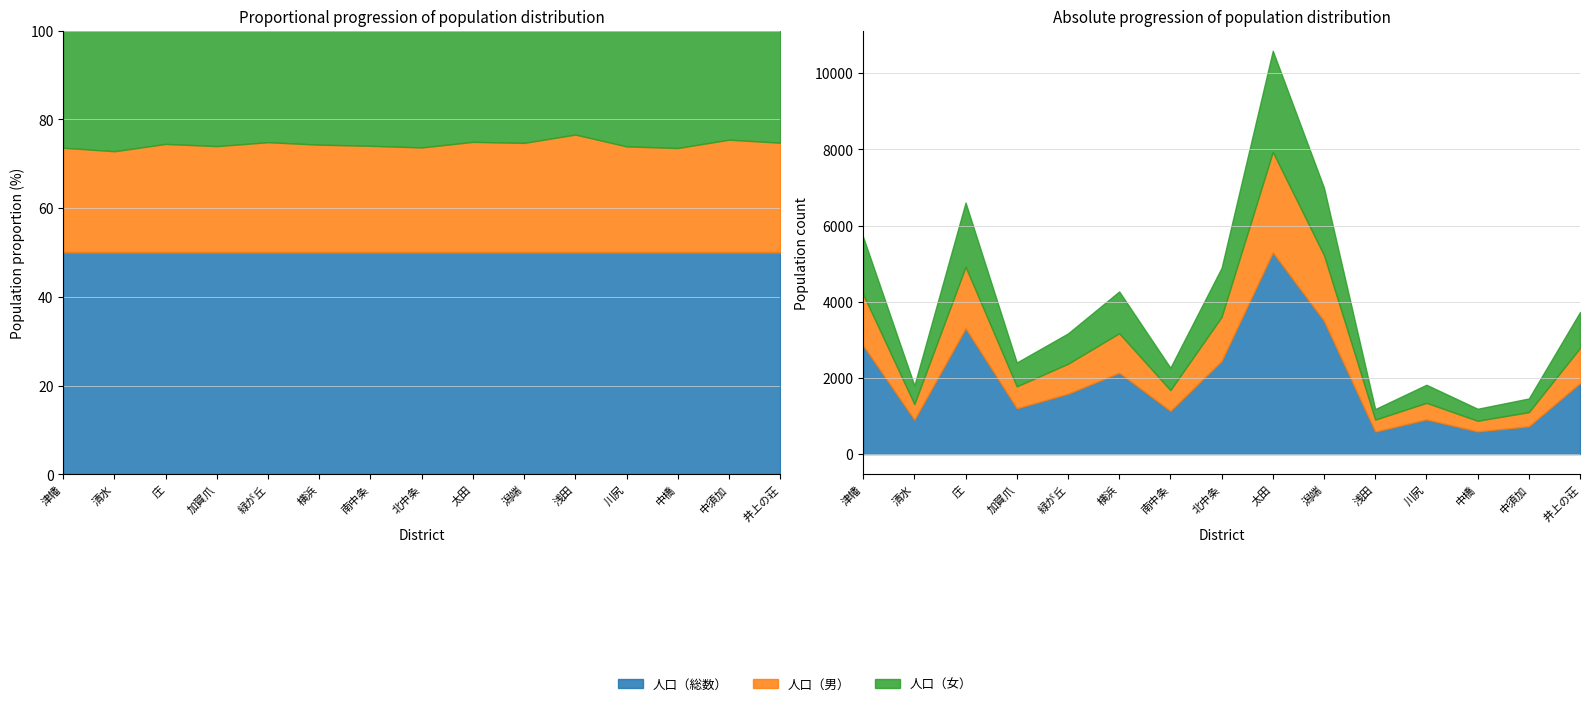

True or false: 人口（男） and 人口（女） cross at least once.

True